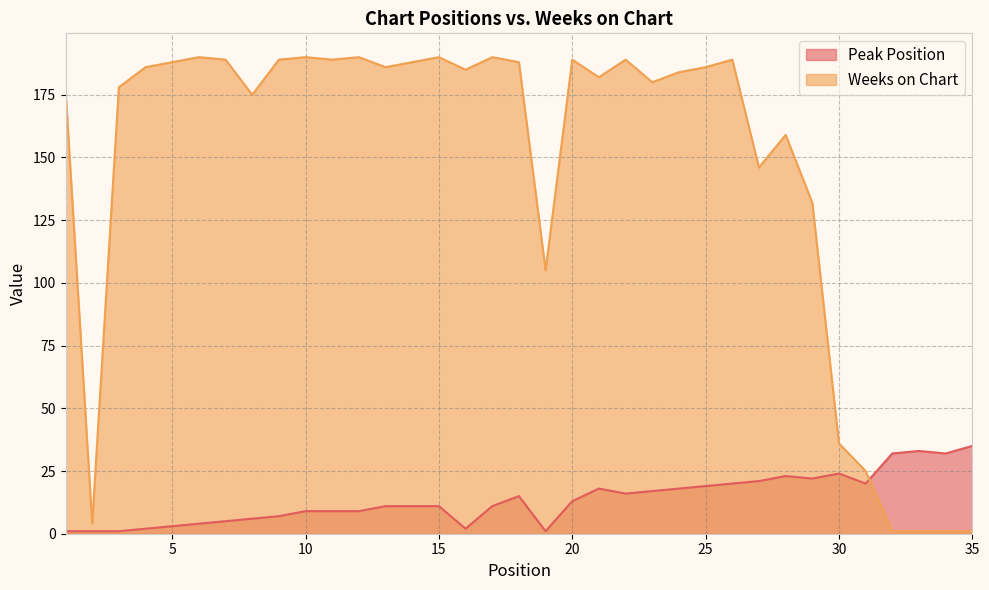

What is the total value across all series at 7?

194